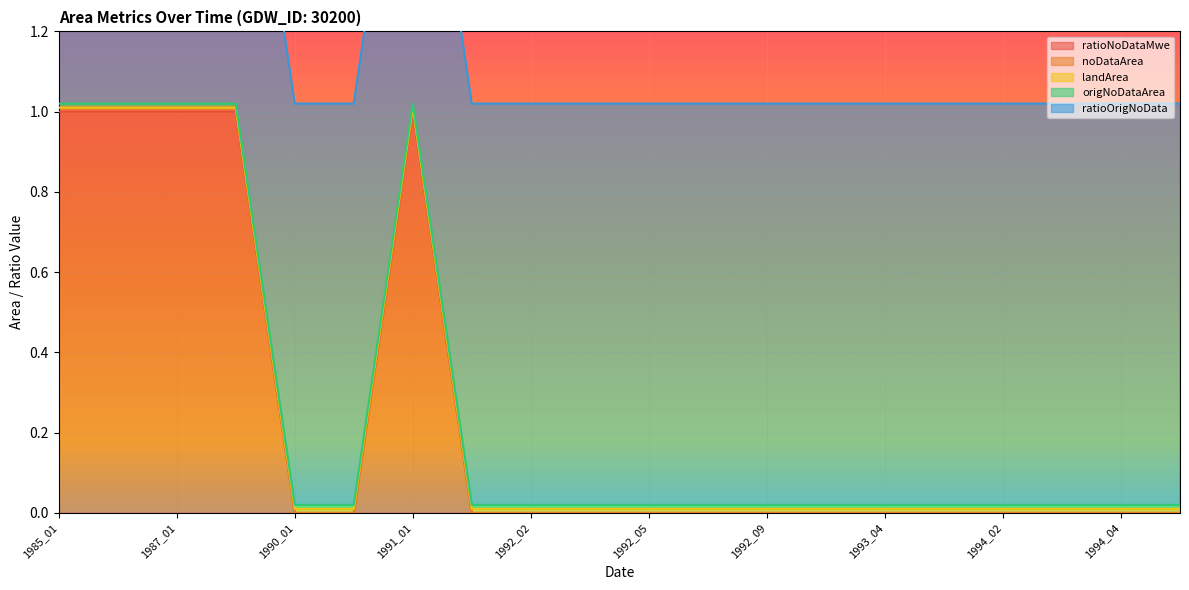

At which label is noDataArea closest to 0?

1990_01